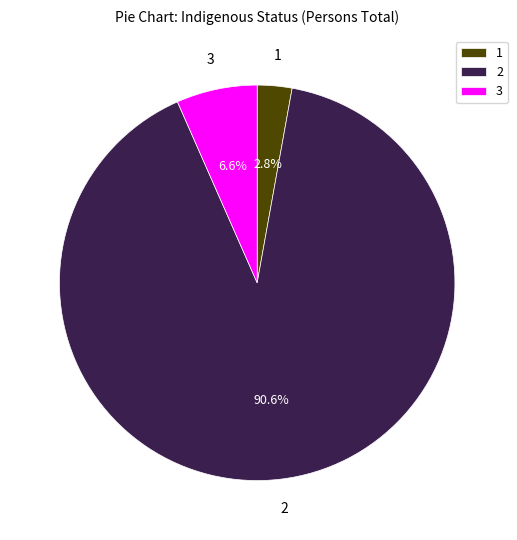

What is the largest slice in the pie chart?

2